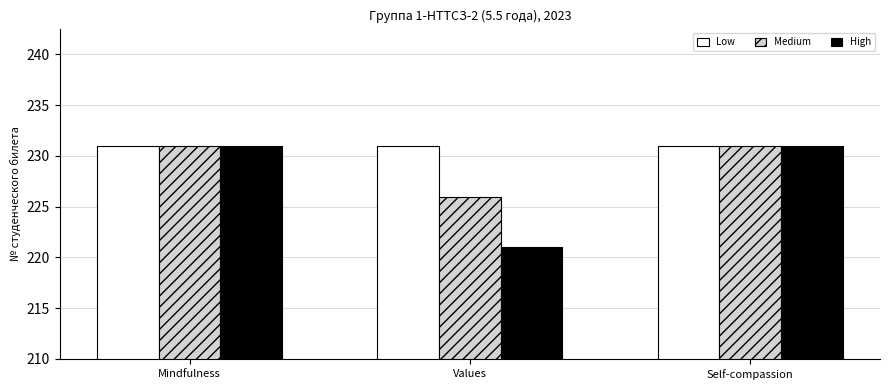

Reading left to right, extract all data points from this chart.

Low: 231.0	231.0	231.0
Medium: 231.0	226.0	231.0
High: 231.0	221.0	231.0